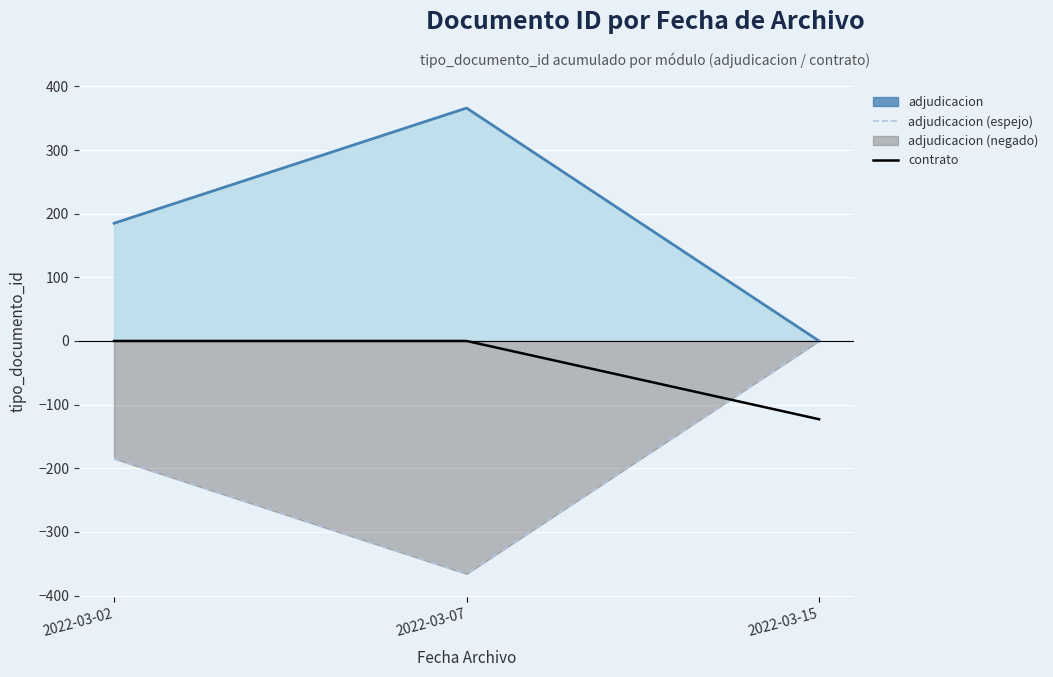

Reading right to left, what are all the values shown in this chart?

adjudicacion (line): 0	366	185
adjudicacion (espejo): 0	-366	-185
contrato: -123	0	0